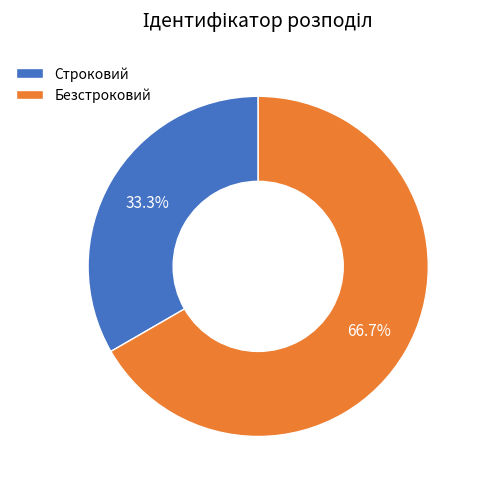

Combined, do Безстроковий and Строковий account for over 50%?

Yes